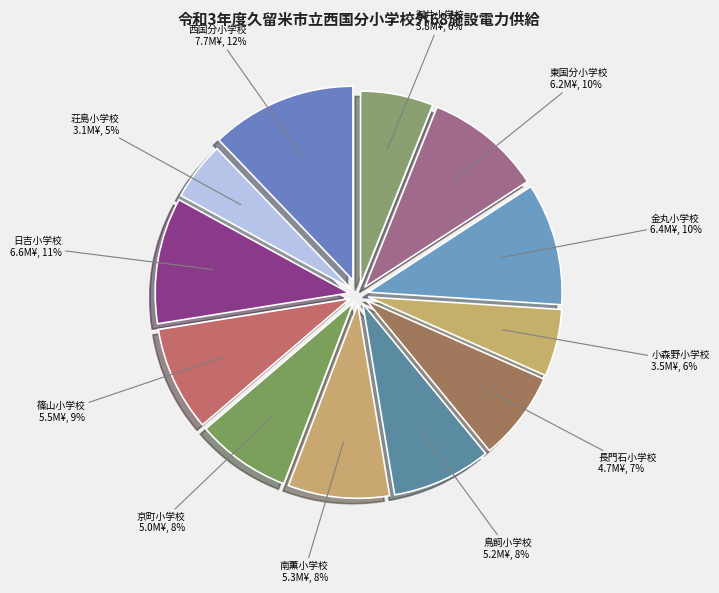

What percentage is the 京町小学校 slice, to the nearest percent?

8%